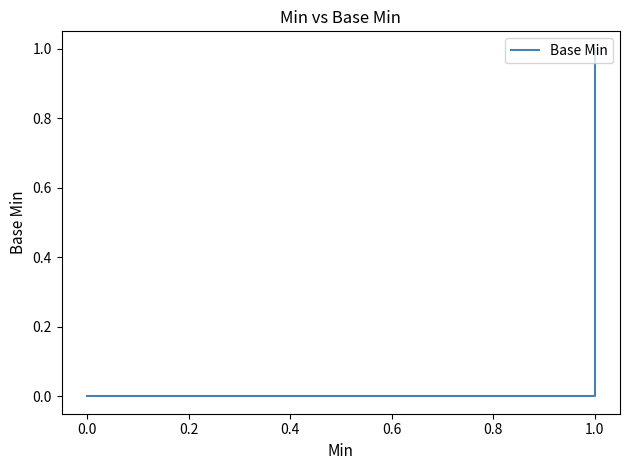

How many lines are shown in the chart?

1